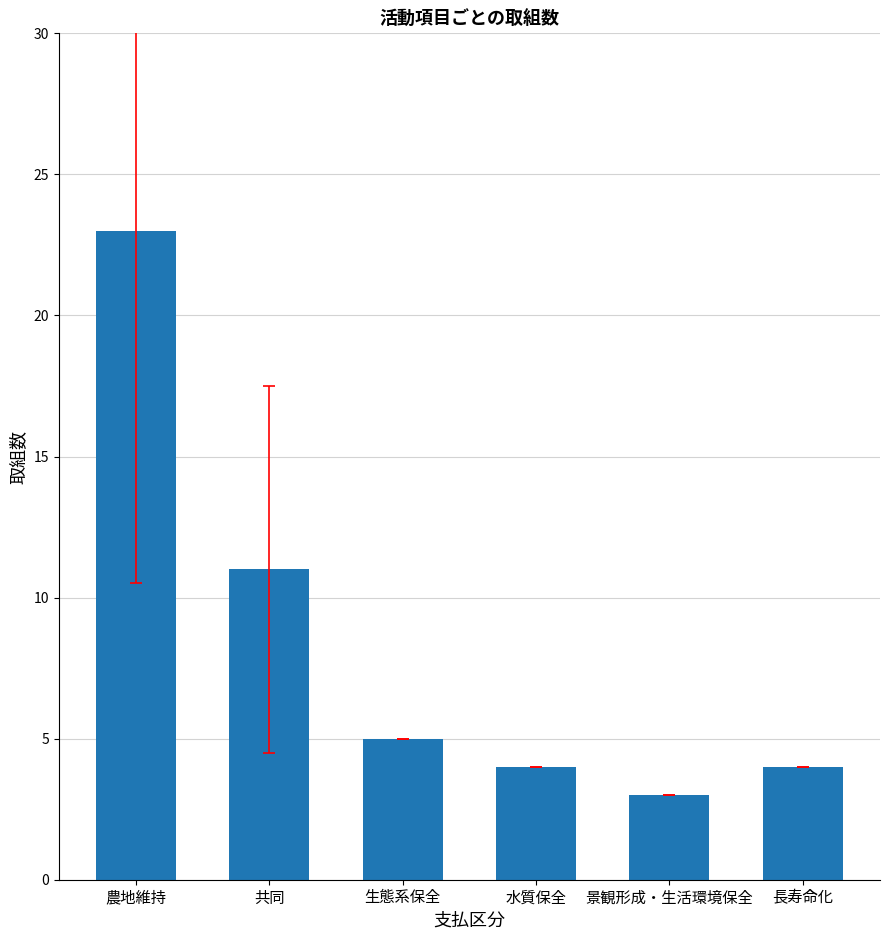

Does the chart contain stacked bars?

No